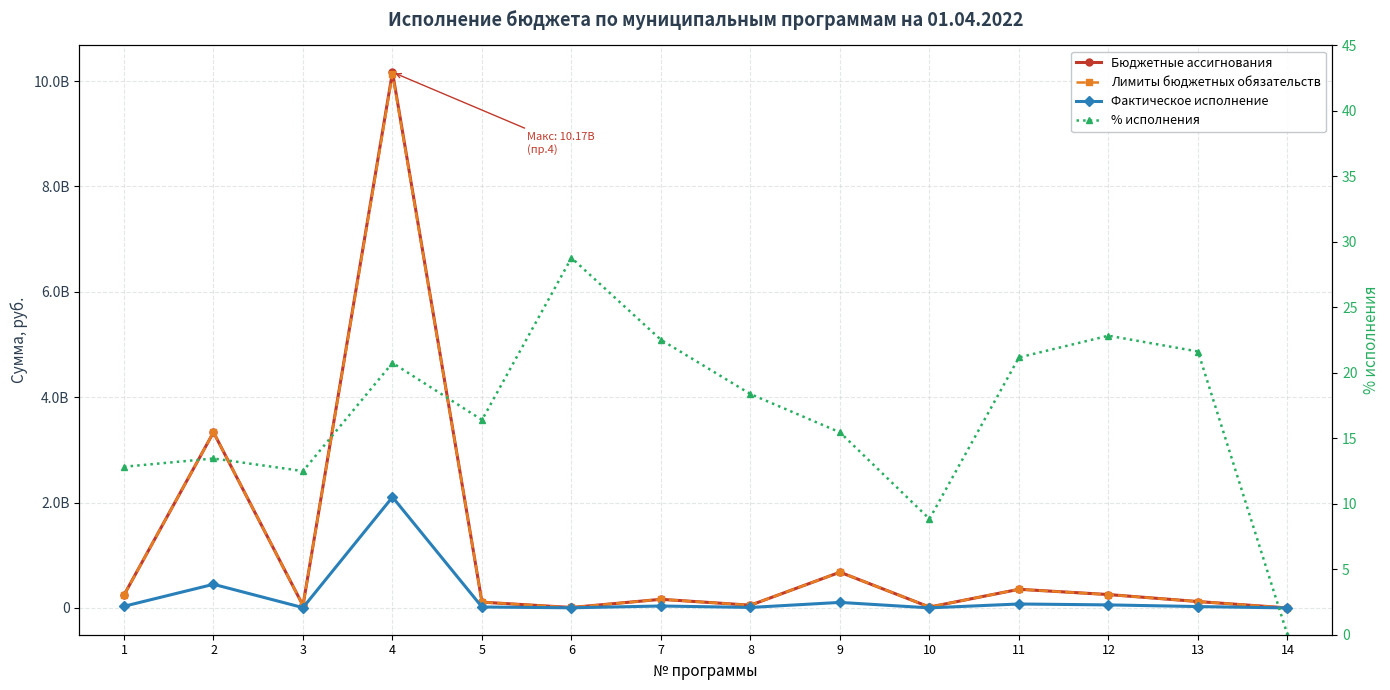

What is the spread (max minus min) of values at 10?

16622491.2